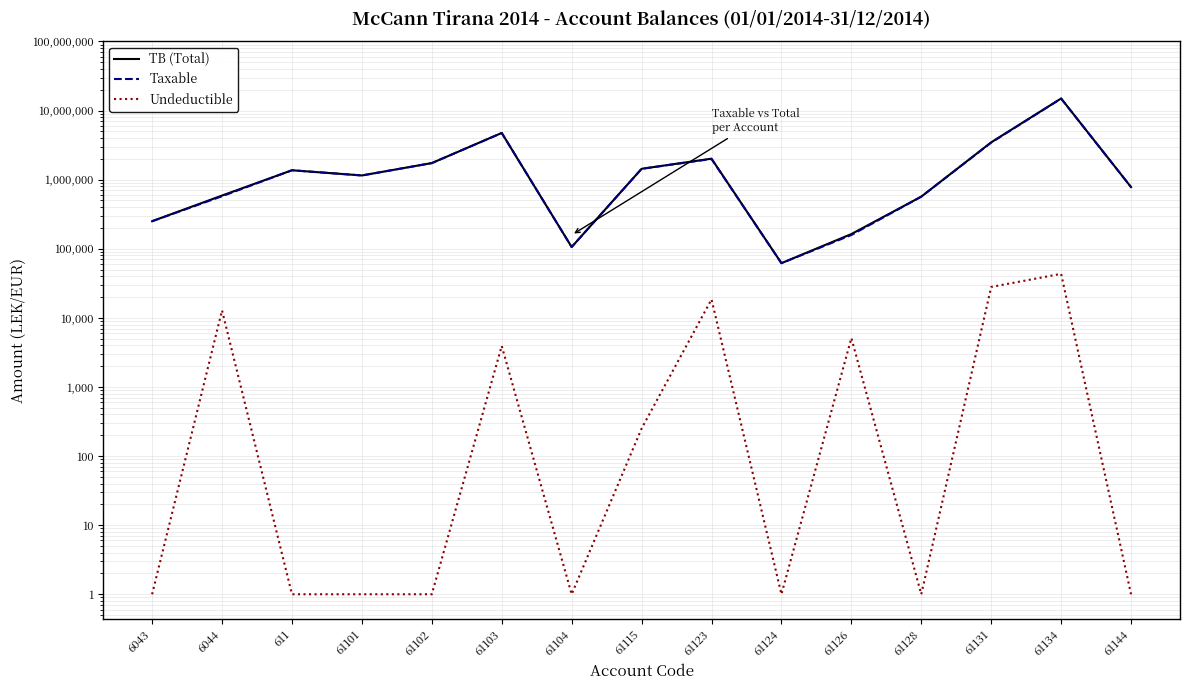

What are all the series names shown in the legend?

TB (Total), Taxable, Undeductible